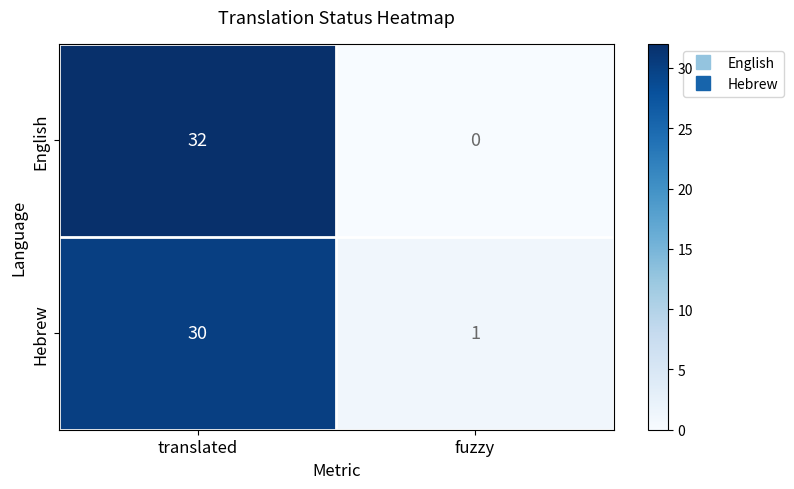

What is the difference between the highest and lowest values at fuzzy?

1